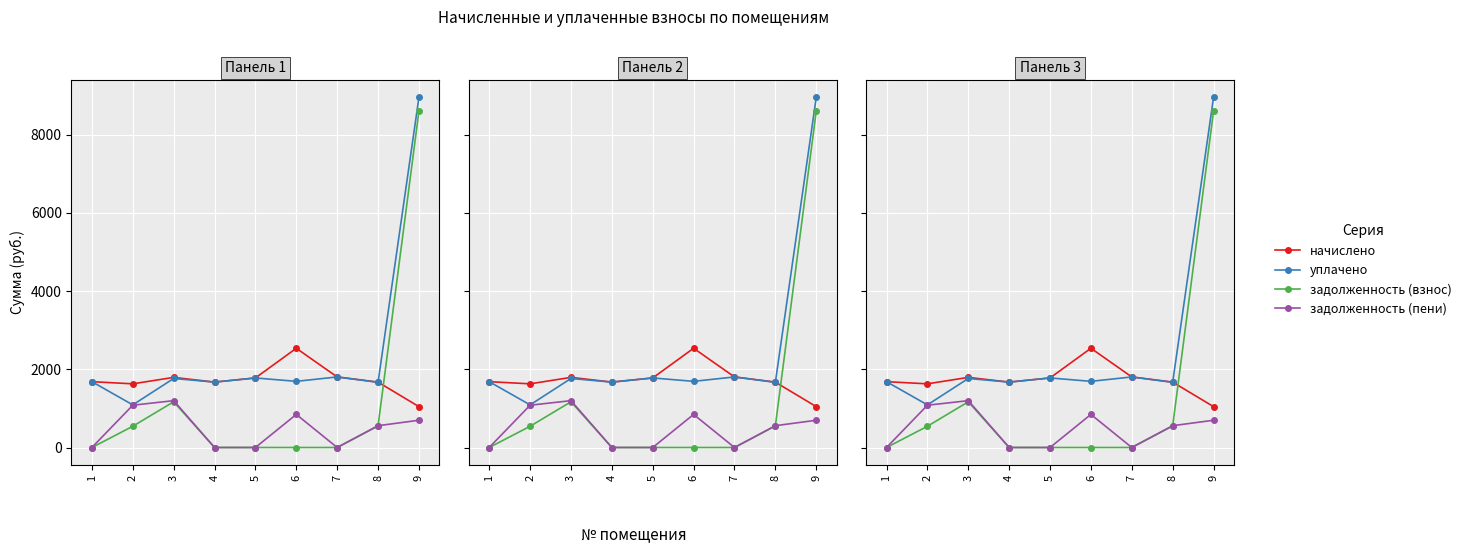

What is the greatest value displayed?

8947.6